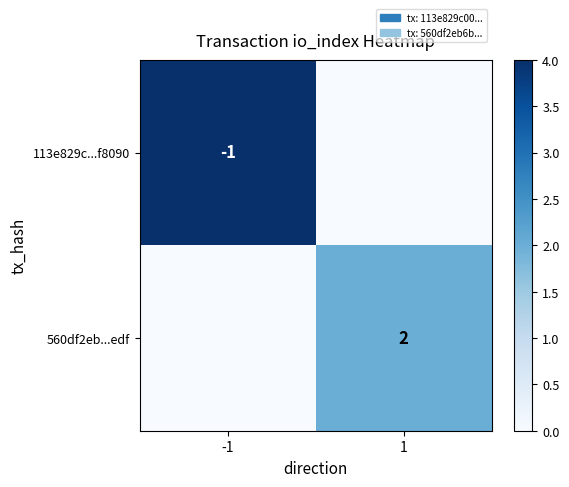

Is it true that 560df2eb...edf equals 2 at 1?

True